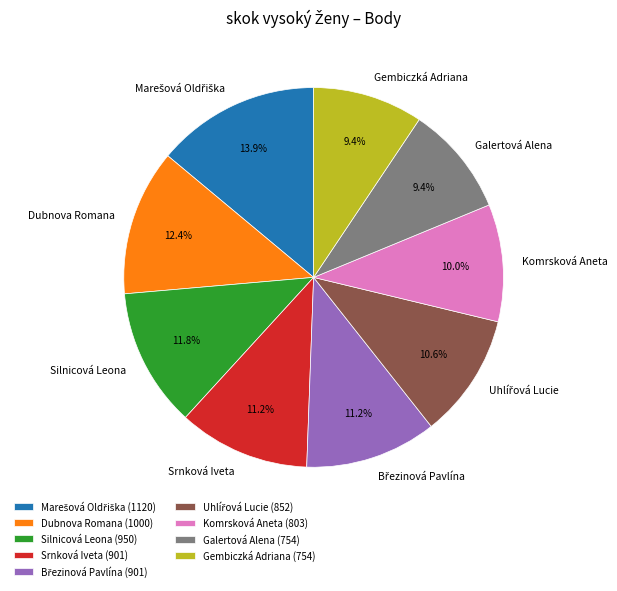

How many segments does this pie chart have?

9